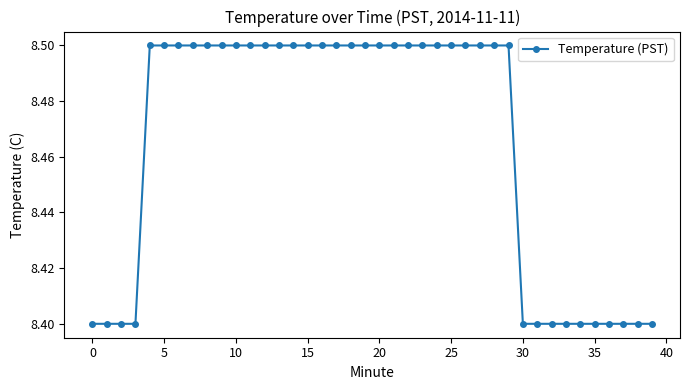

How many values are between 8 and 9?

40